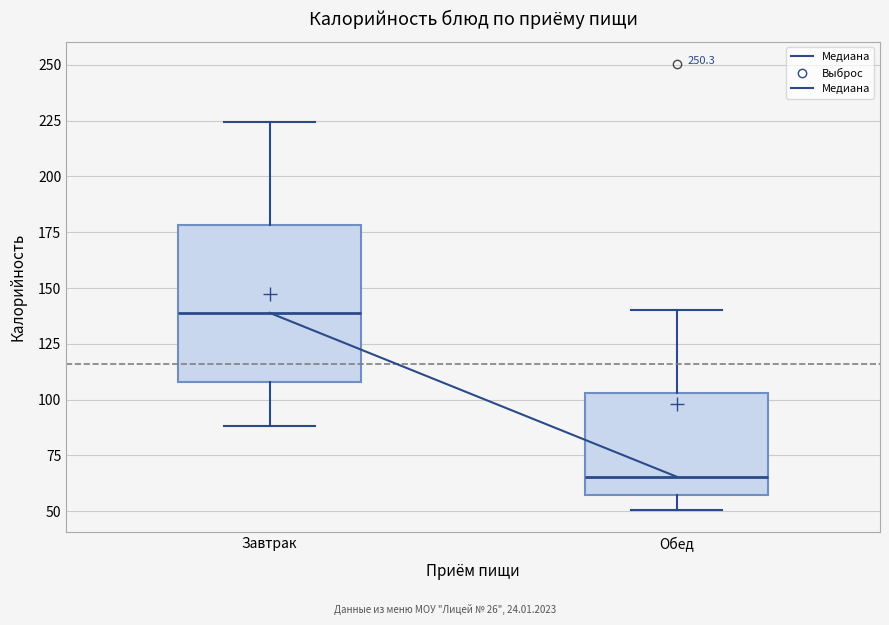

Reading left to right, transcribe this box plot: for each box, give where its median line is, the range the box spans, and where its two whiskers end, as read against the y-axis. The values are not printed on the chart, so give them approximately, as read against the axis.

Завтрак: median 140, box 110 to 180, whiskers 90 to 225
Обед: median 65, box 55 to 105, whiskers 50 to 140